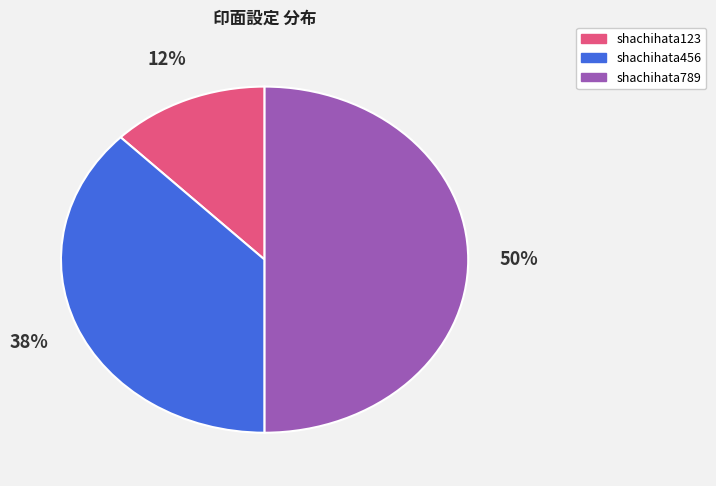

To the nearest percent, what is the average slice percentage?

33%